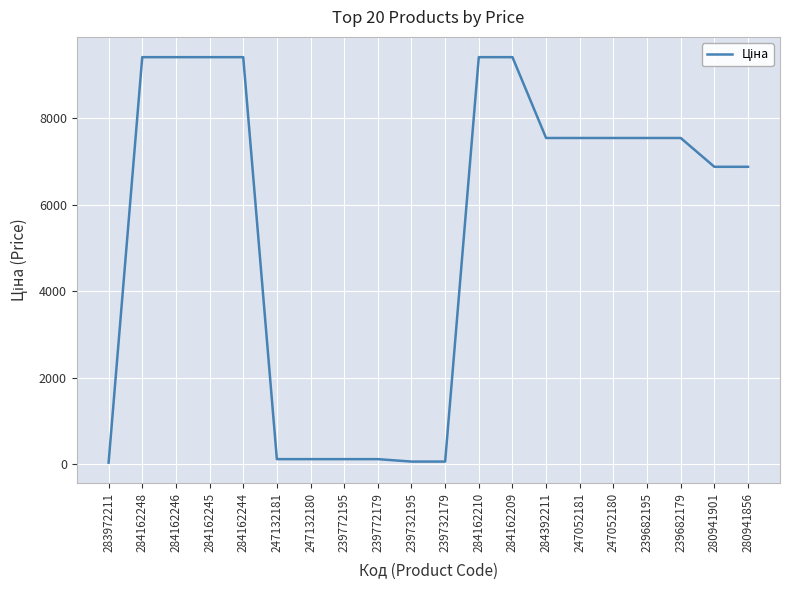

Between 280941901 and 239682179, which is larger?

239682179